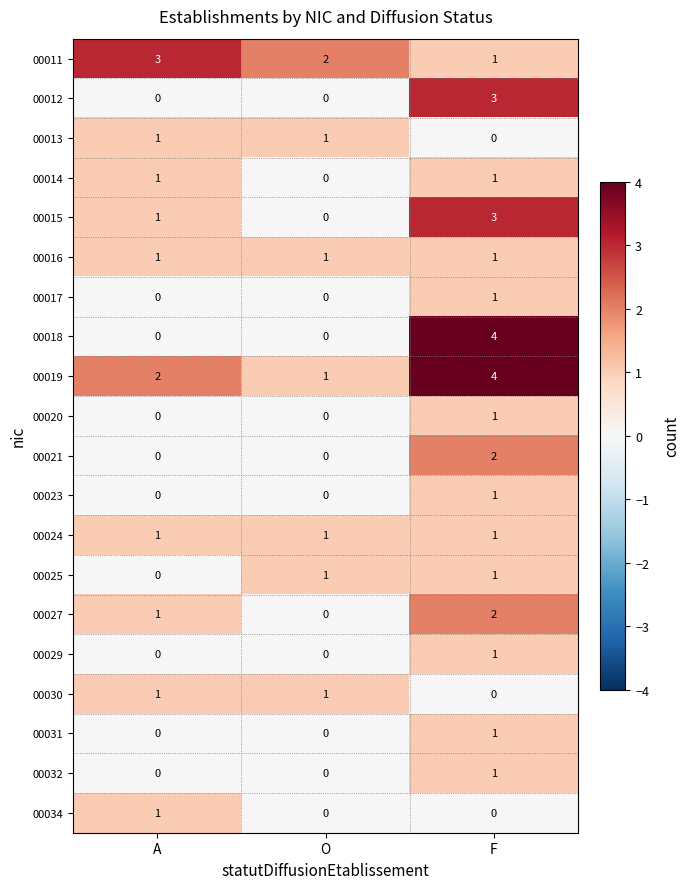

Which category has the highest value across all series?

F